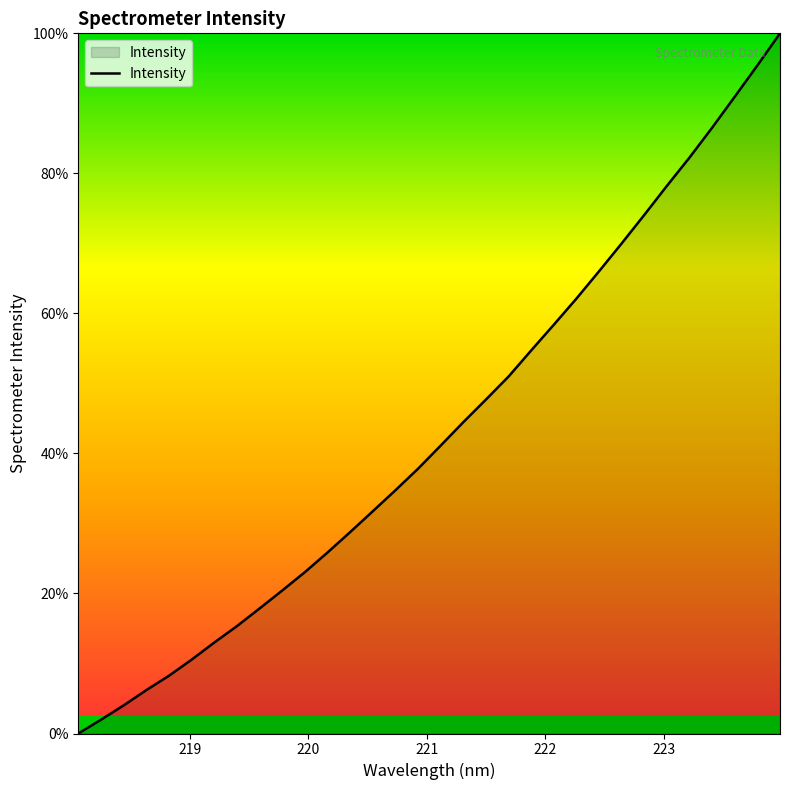

What is the difference between the second highest and minimum values?

95.4